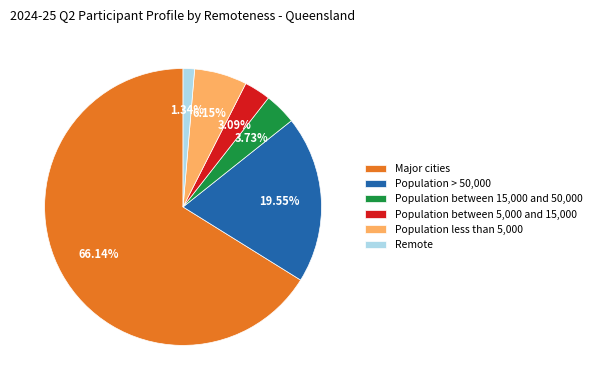

Does any single category account for the majority?

Yes